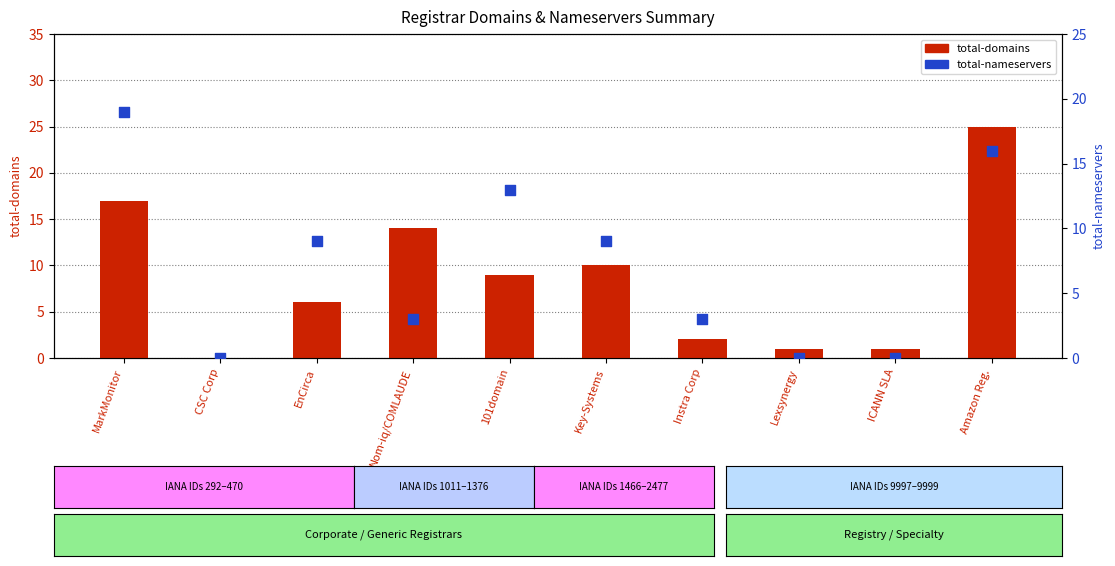

What is the total value across all series at 101domain?

22